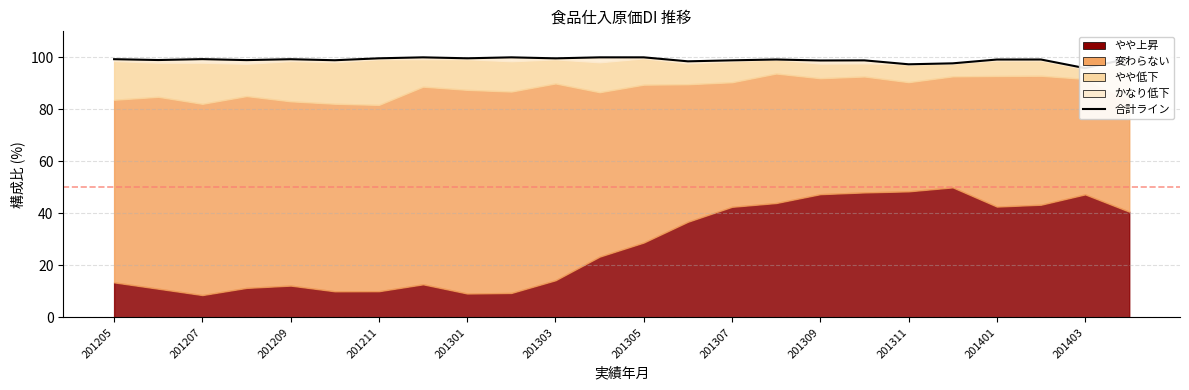

What position from the left is 19?

20